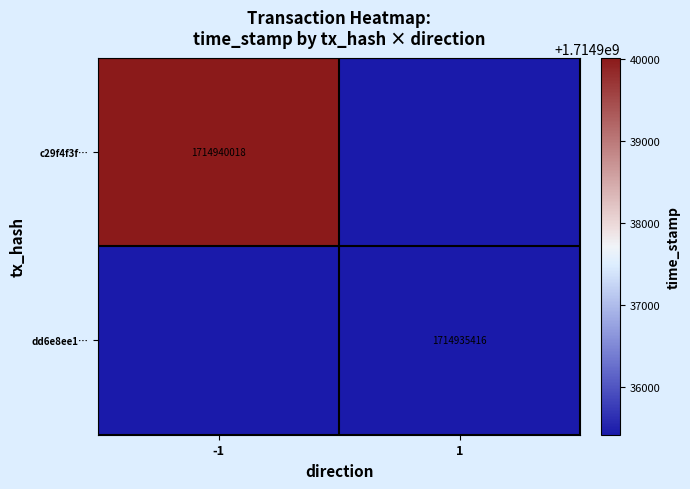

The dd6e8ee1… series shows 1714935416 at 1. True or false?

True